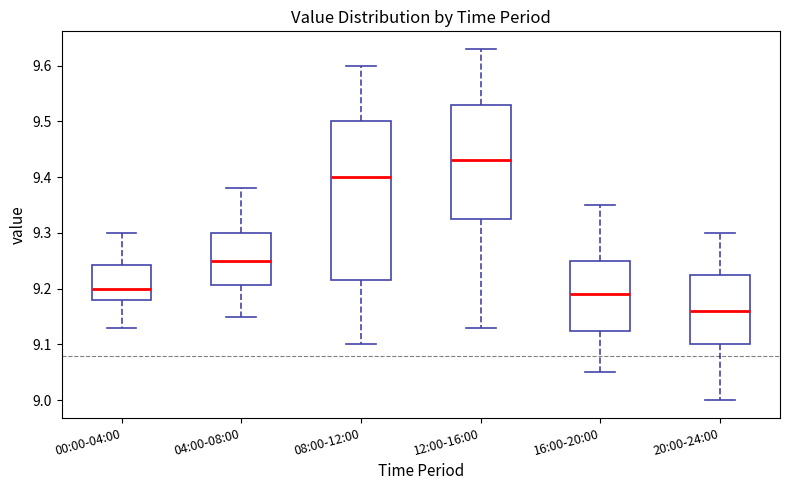

Comparing the boxes themselves (not the whiskers), which one is the tallest?

08:00-12:00